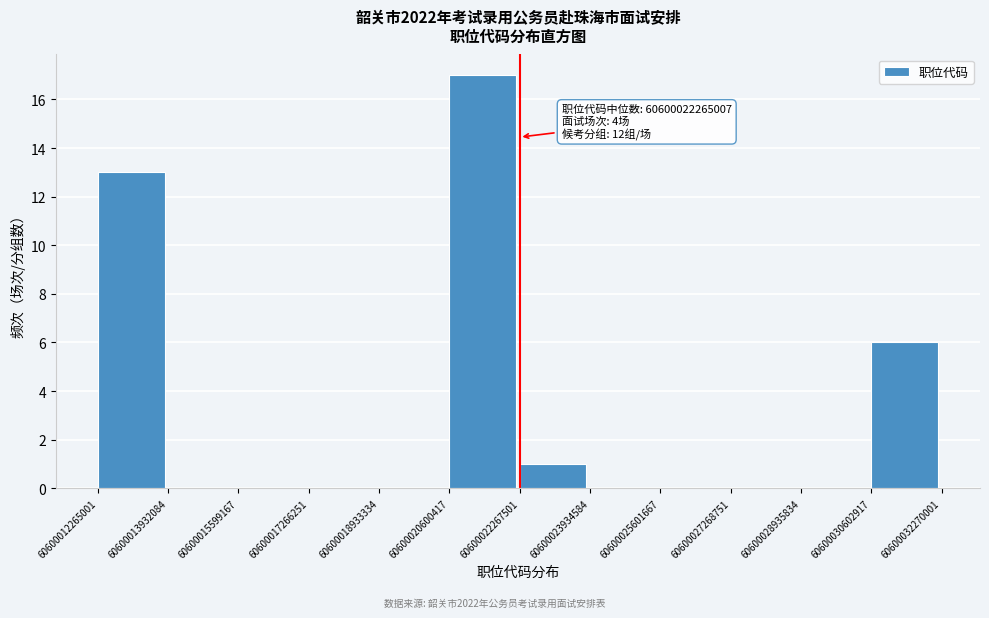

Over which range of the x-axis is the bar tallest?

60600020600417 to 60600022267501